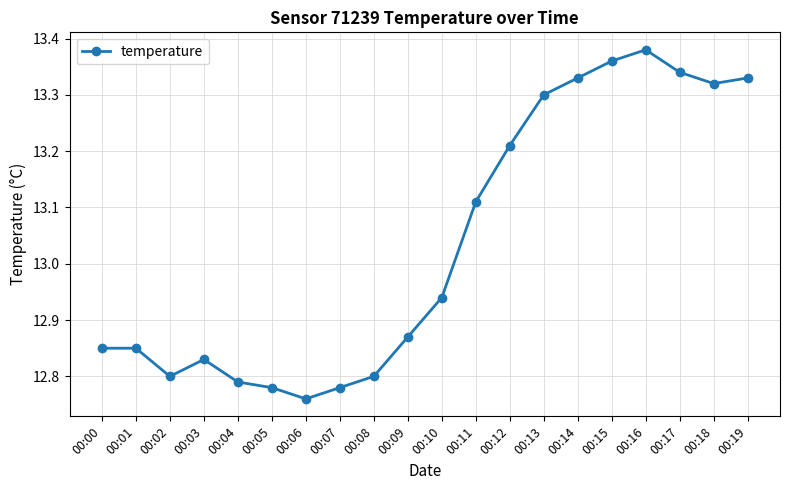

Which has a higher value, 00:12 or 00:10?

00:12